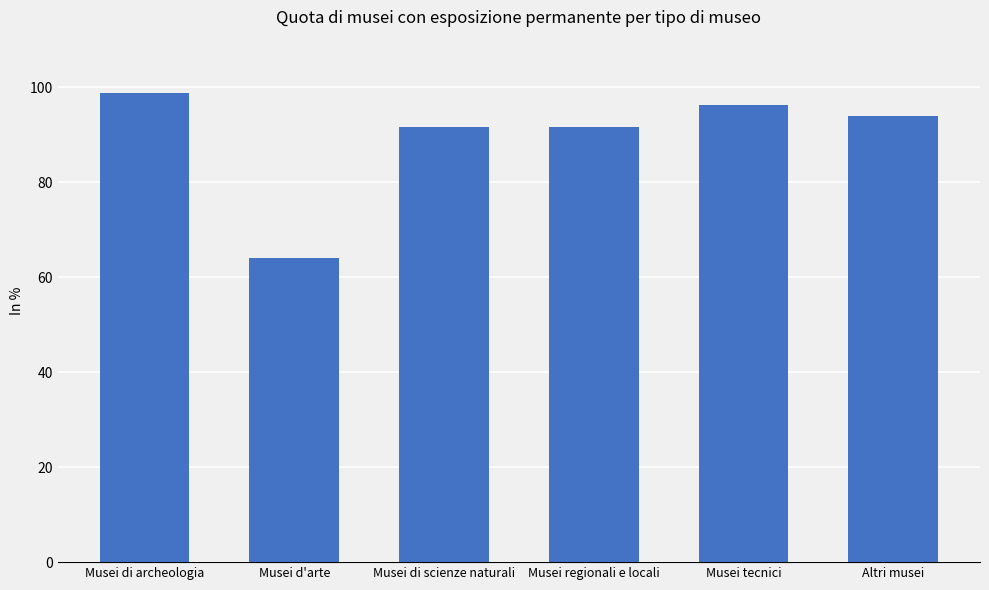

Is it true that the value at Musei di scienze naturali is 91.6?

True